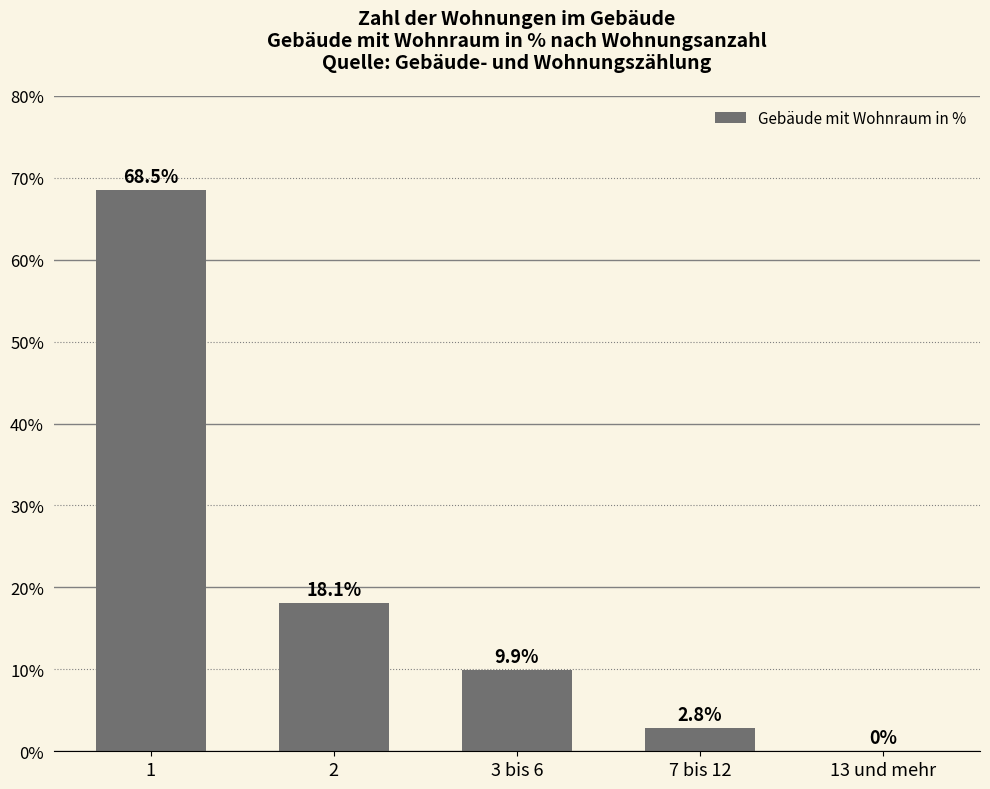

What is the sum of all values?

99.3